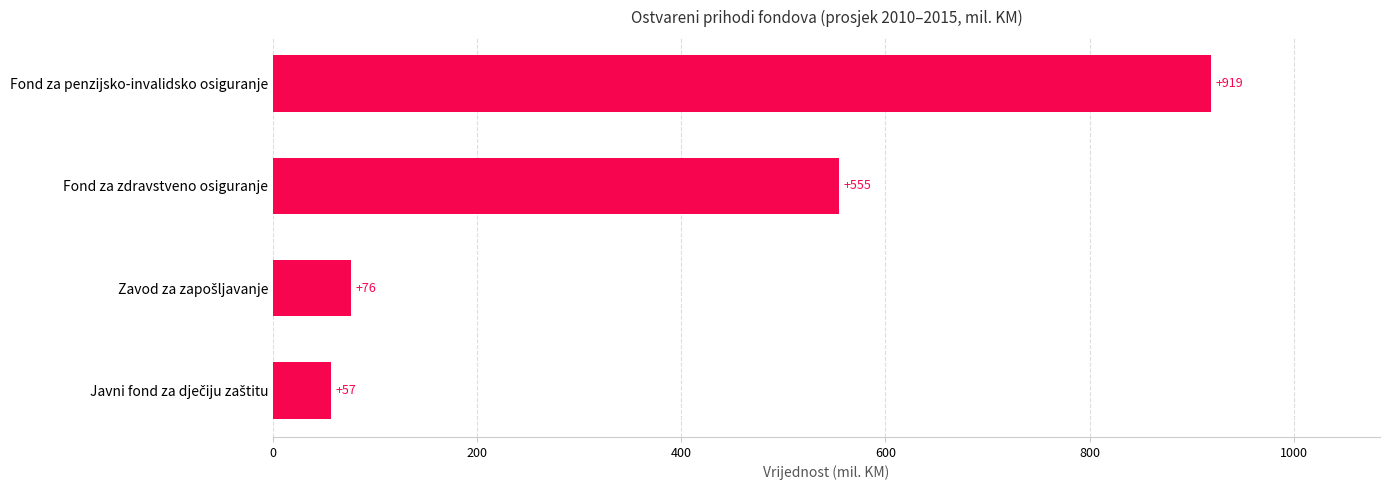

What is the average value?

401.7